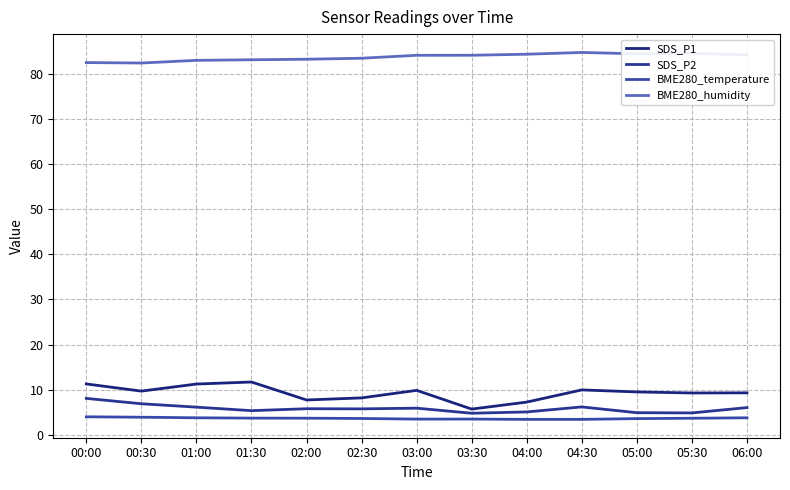

Reading right to left, what are all the values shown in this chart?

SDS_P1: 9.3	9.3	9.5	9.9	7.2	5.7	9.8	8.2	7.7	11.7	11.2	9.7	11.3
SDS_P2: 6.0	4.8	4.9	6.2	5.1	4.8	5.9	5.8	5.8	5.3	6.1	6.9	8.1
BME280_temperature: 3.8	3.7	3.6	3.4	3.4	3.5	3.5	3.6	3.7	3.7	3.8	3.9	4.0
BME280_humidity: 84.2	84.5	84.4	84.7	84.3	84.1	84.1	83.4	83.2	83.1	83.0	82.4	82.5